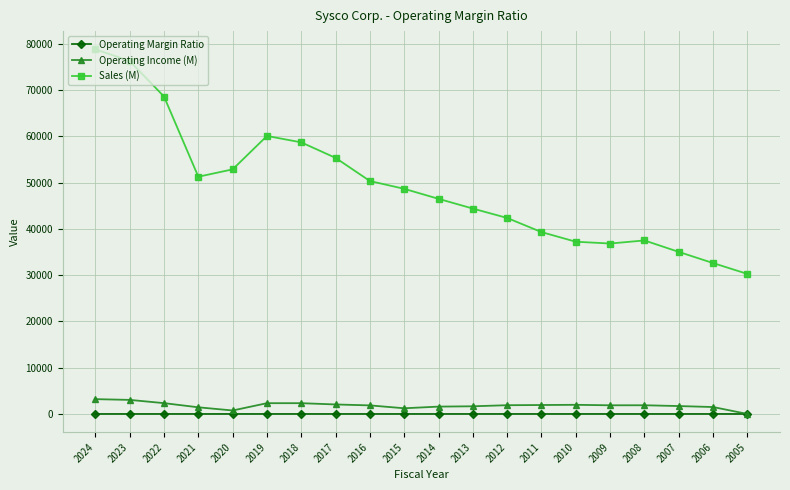

What is the total value across all series at 2017?

57424.0